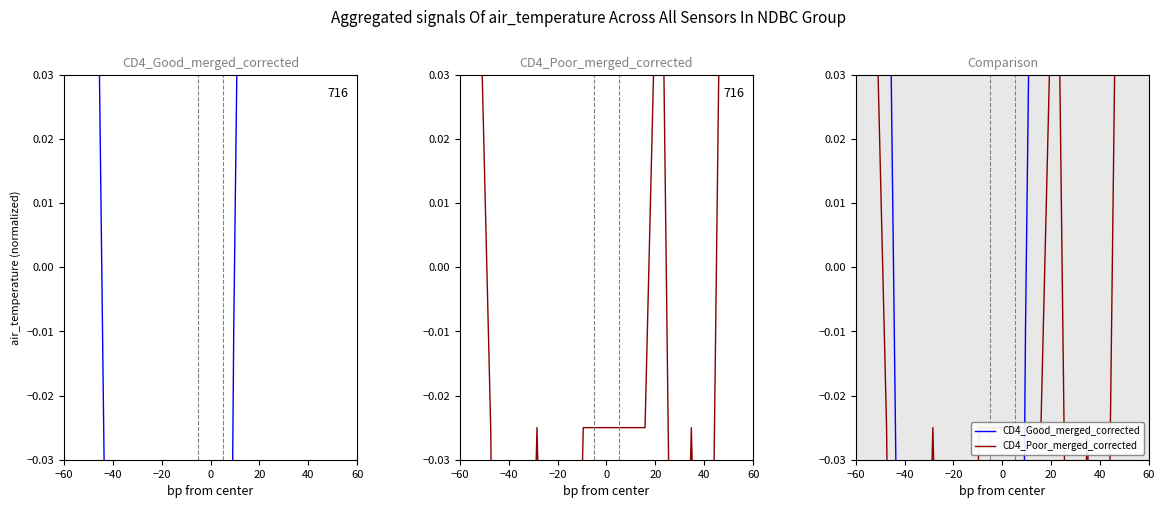

What position from the left is −60?

1